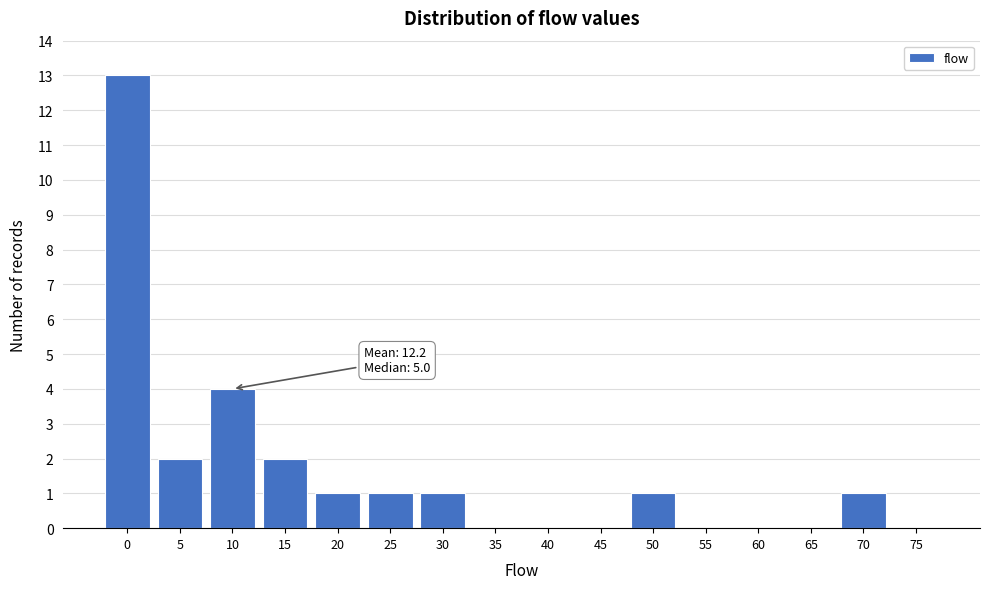

Reading left to right, transcribe all the data shown in this chart.

0=13	5=2	10=4	15=2	20=1	25=1	30=1	35=0	40=0	45=0	50=1	55=0	60=0	65=0	70=1	75=0